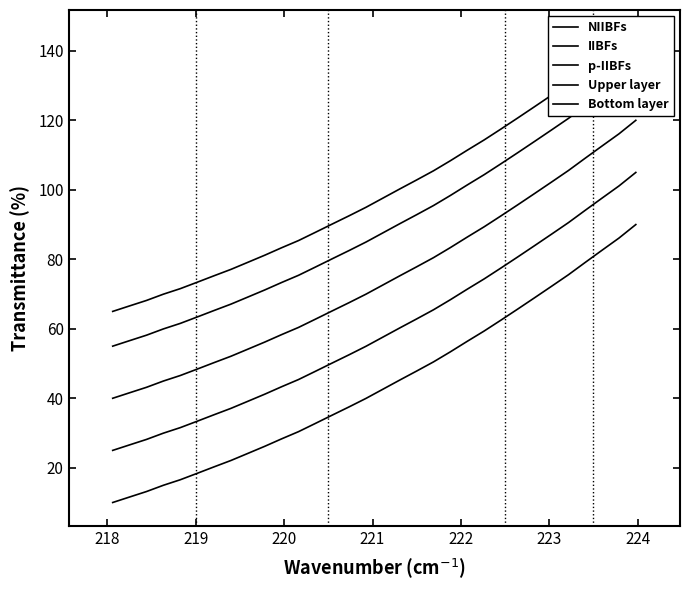

How many lines are shown in the chart?

5